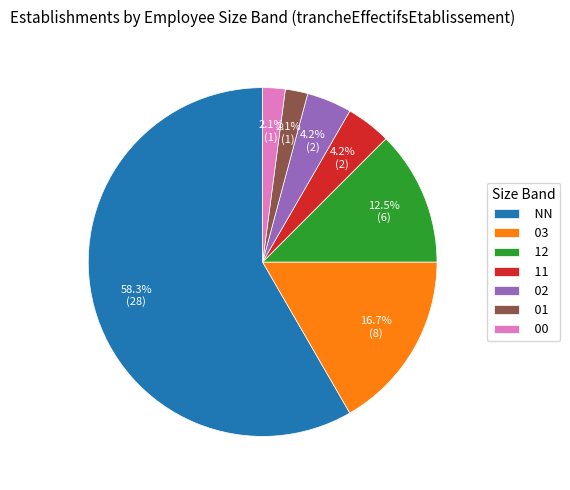

What is the largest slice in the pie chart?

NN